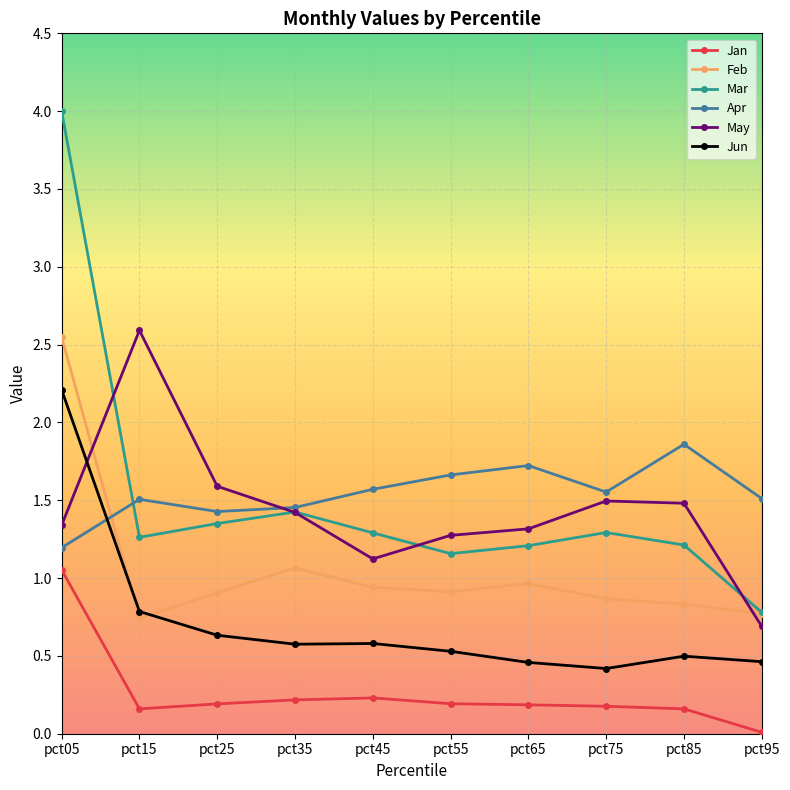

Is it true that Jan equals 0.3 at pct85?

False